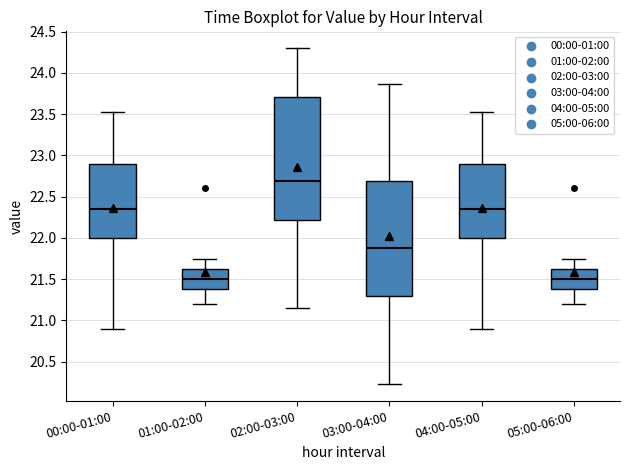

Which box is the tallest, from its lower edge to its upper edge?

02:00-03:00